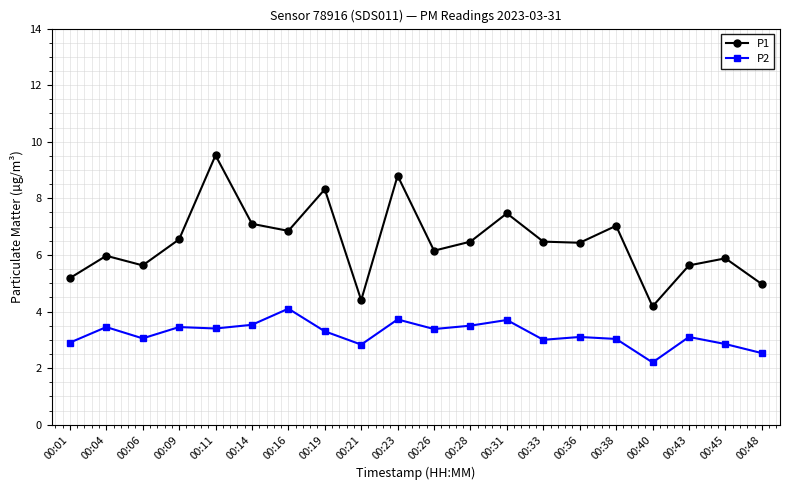

How many distinct data groups are displayed?

2